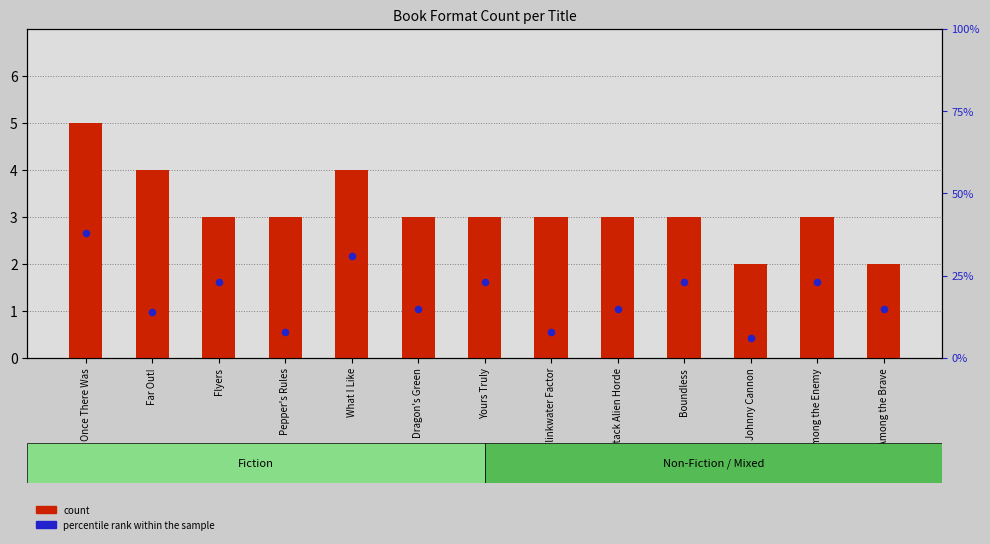

Is the value of percentile rank within the sample at What I Like greater than the value of count at Once There Was?

Yes